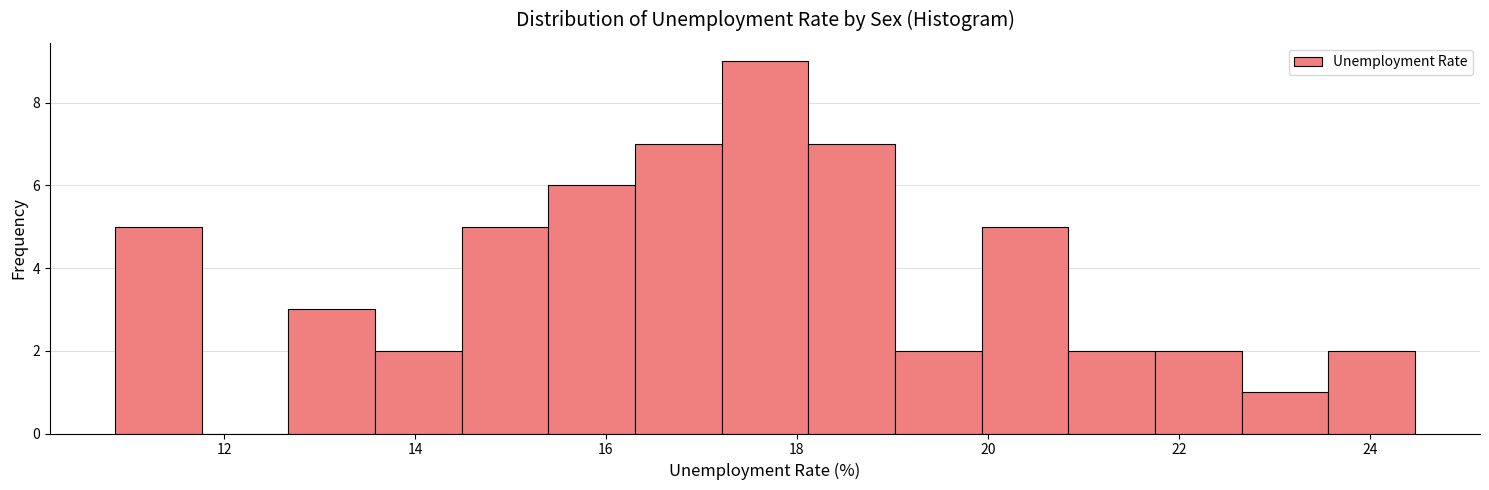

Reading left to right, list every bar in this chart as the range it spans on the x-axis followed by its height. Neither the bar edges nor the heights are printed on the chart, so give them approximately, as read against the axes.

10.8 to 11.8: 5
11.8 to 12.6: 0
12.6 to 13.6: 3
13.6 to 14.4: 2
14.4 to 15.4: 5
15.4 to 16.4: 6
16.4 to 17.2: 7
17.2 to 18.2: 9
18.2 to 19.0: 7
19.0 to 20.0: 2
20.0 to 20.8: 5
20.8 to 21.8: 2
21.8 to 22.6: 2
22.6 to 23.6: 1
23.6 to 24.4: 2